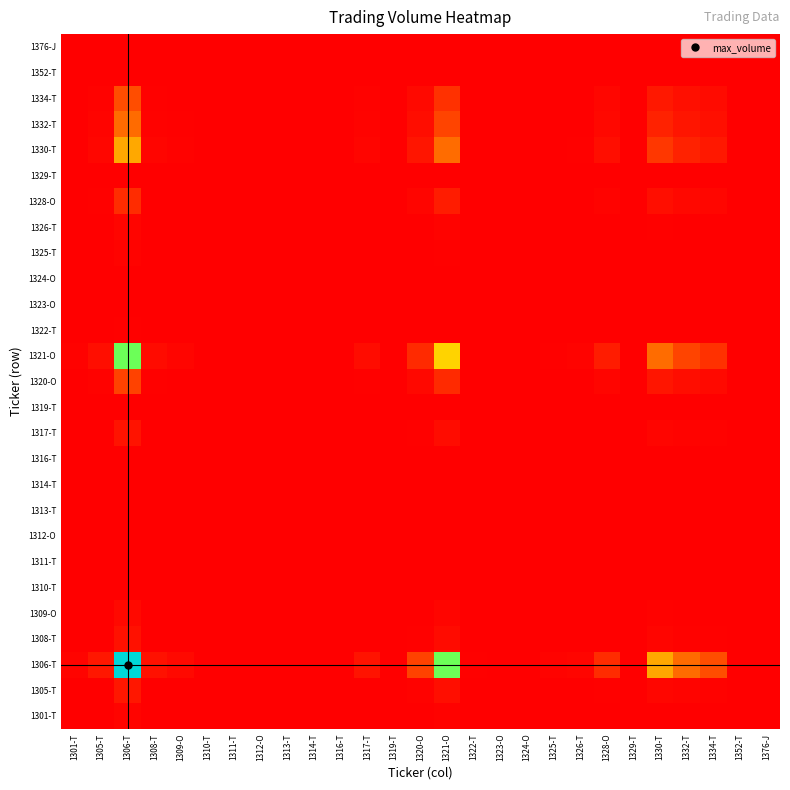

How many distinct data groups are displayed?

27